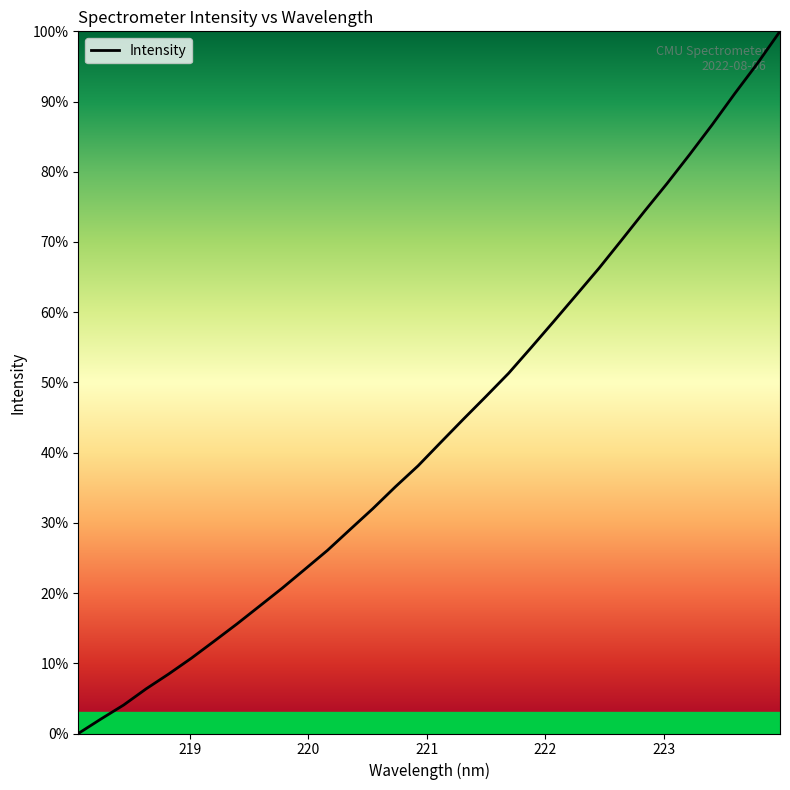

Is this an area chart (filled region under the line)?

No